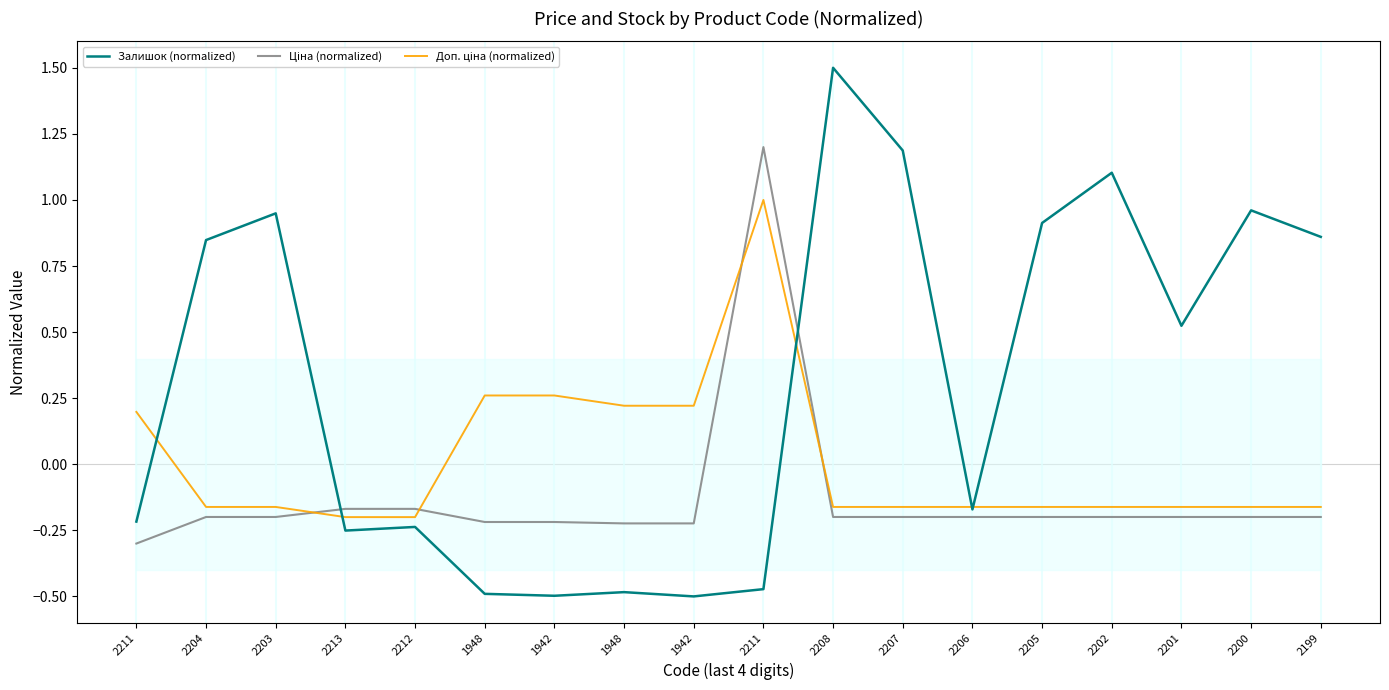

List the labels in order of Доп. ціна (normalized) value, largest first.

2211, 1948, 1942, 1948, 1942, 2211, 2204, 2203, 2208, 2207, 2206, 2205, 2202, 2201, 2200, 2199, 2213, 2212